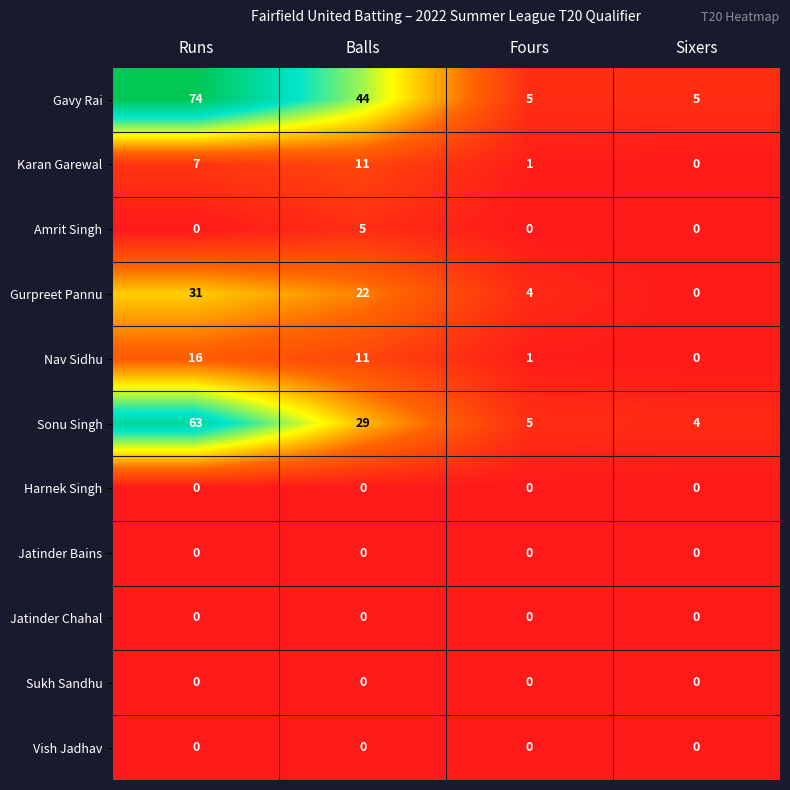

What is the approximate value of Nav Sidhu at Balls, to the nearest 10?

10